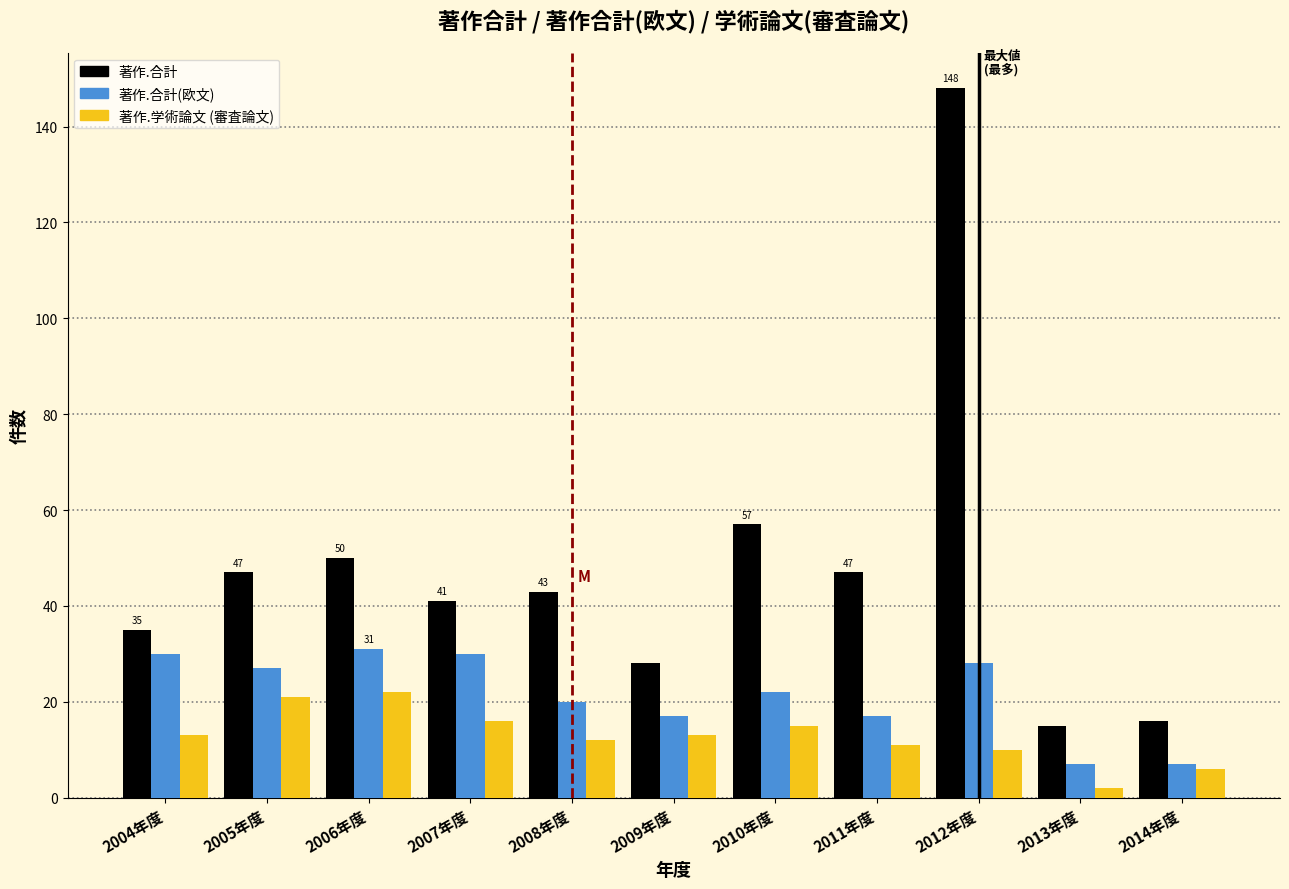

The 著作.合計 series shows 12 at 2006年度. True or false?

False